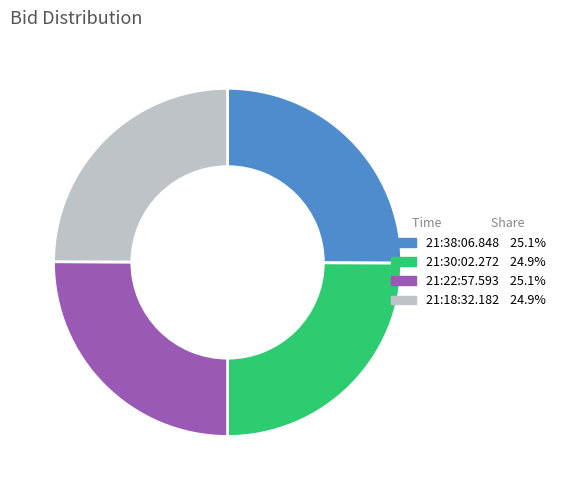

Approximately how many times larger is the value at 21:30:02.272 compared to 21:22:57.593?

1.0